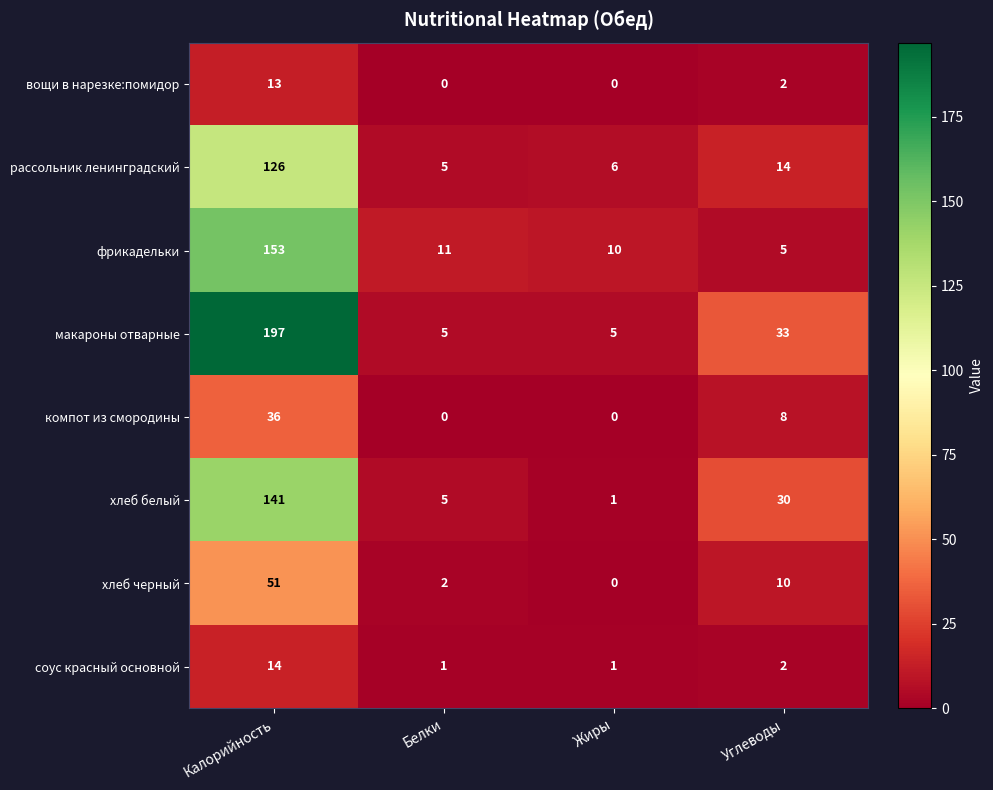

What is the greatest value displayed?

197